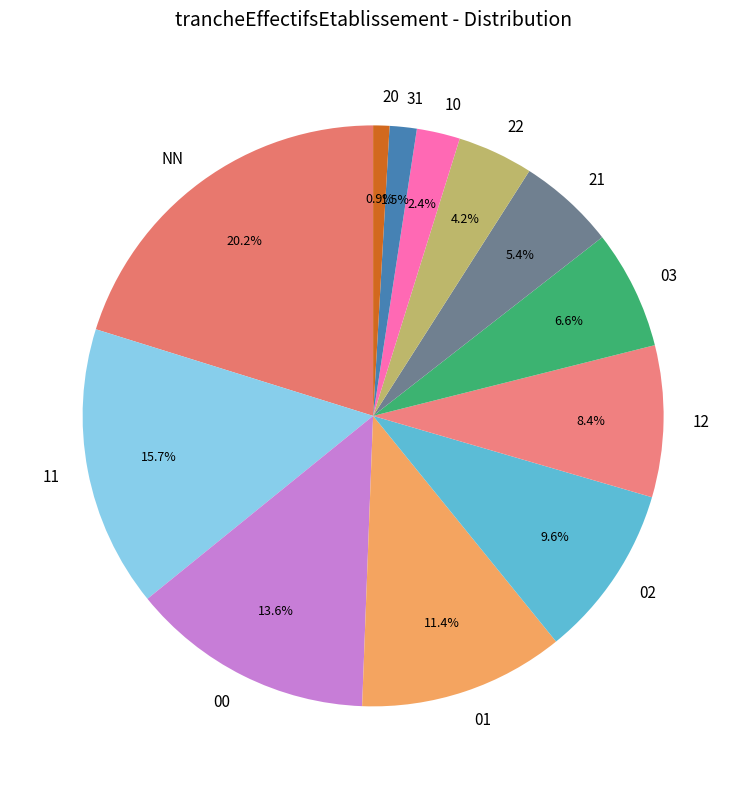

Count the number of slices in the pie.

12